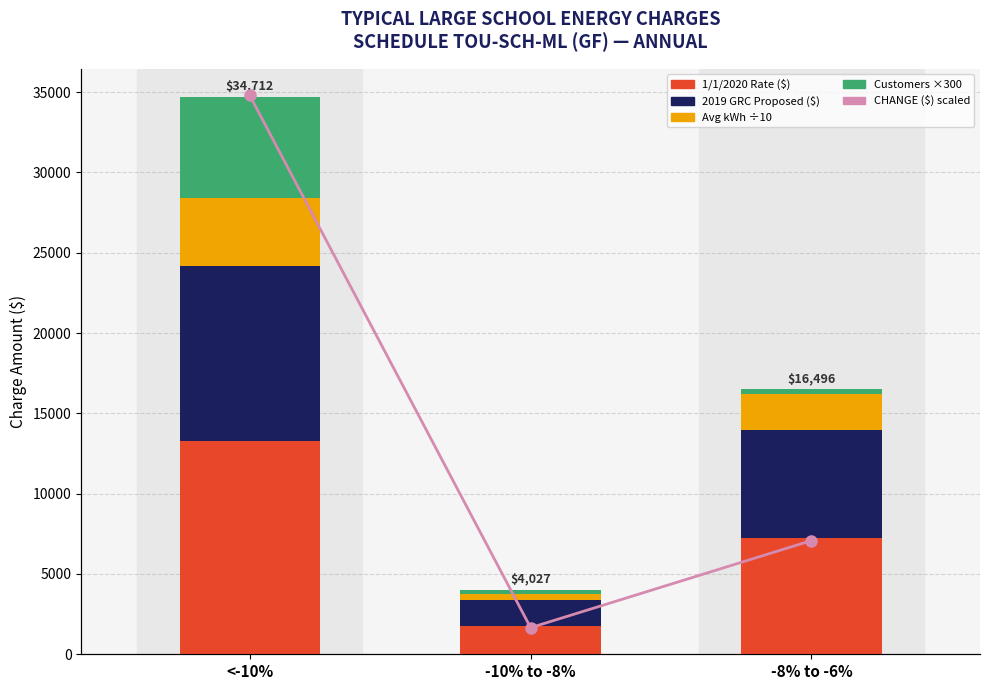

Rank the categories by Customers ×300 value from lowest to highest.

-10% to -8%, -8% to -6%, <-10%